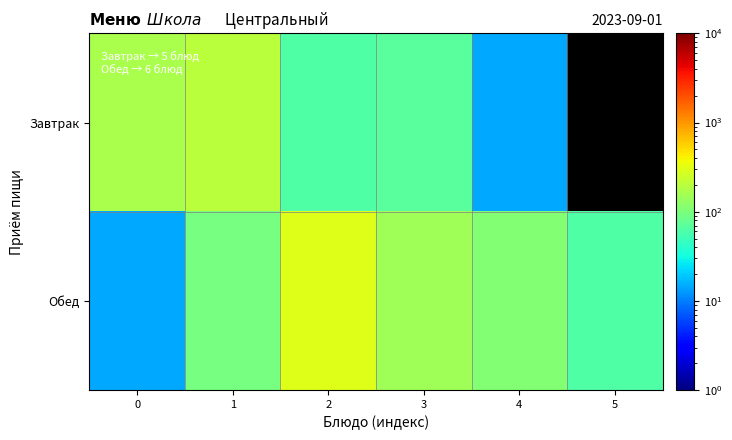

What is the difference between the highest and lowest values at 4?

96.6